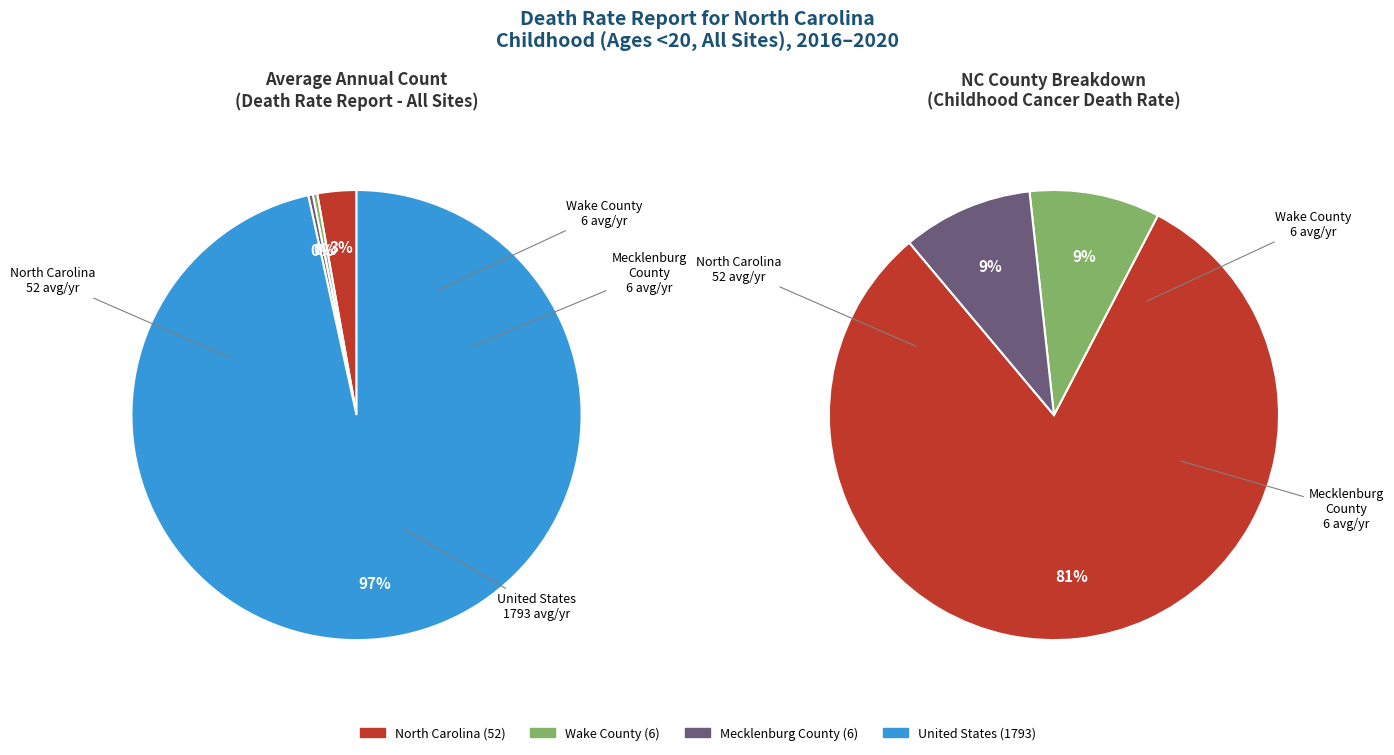

Which has a higher value, Wake County or North Carolina?

North Carolina